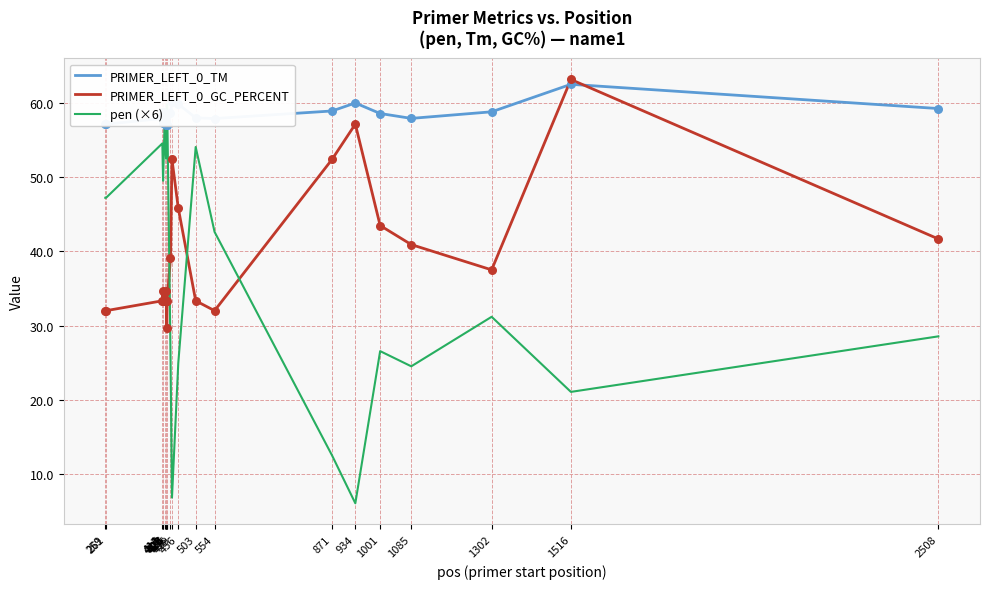

Which series reaches the minimum Y coordinate?

pen (×6)